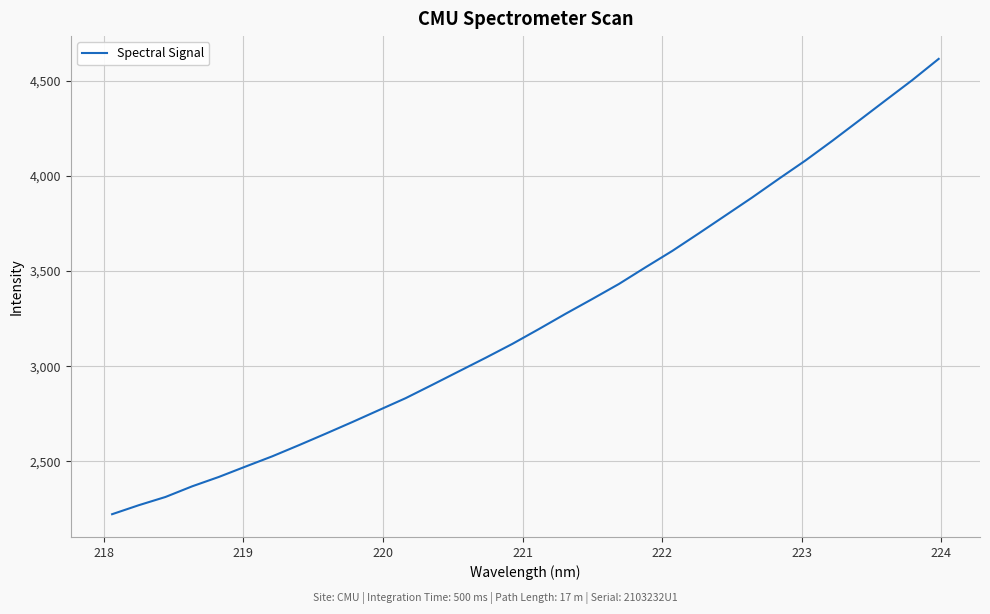

What is the difference between the maximum and minimum values?

2392.1